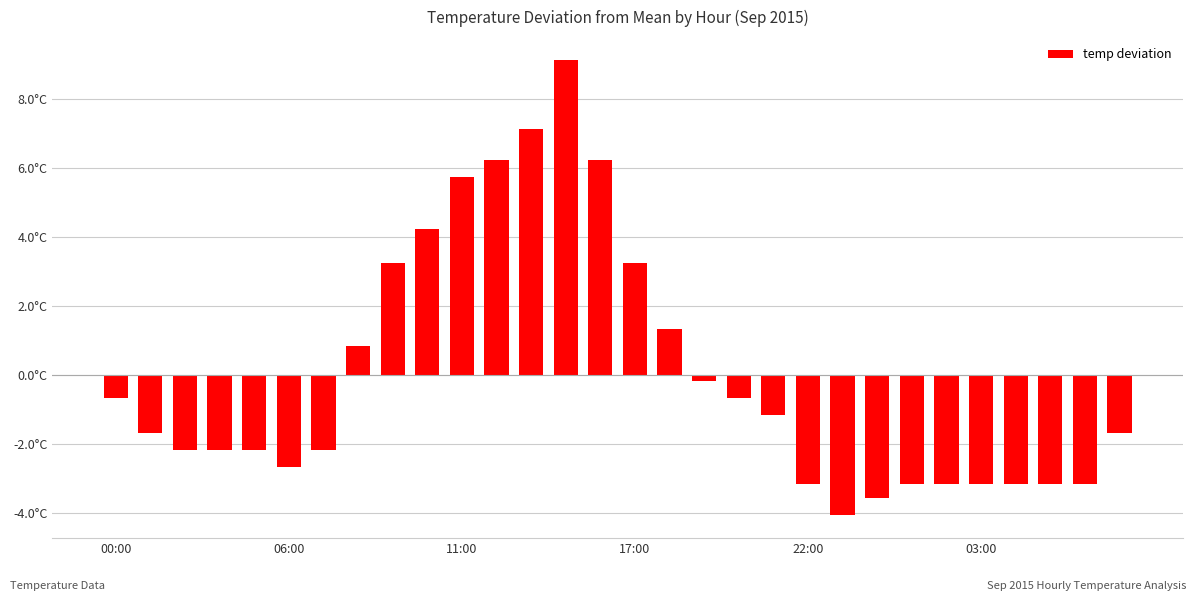

Are the bars horizontal?

No